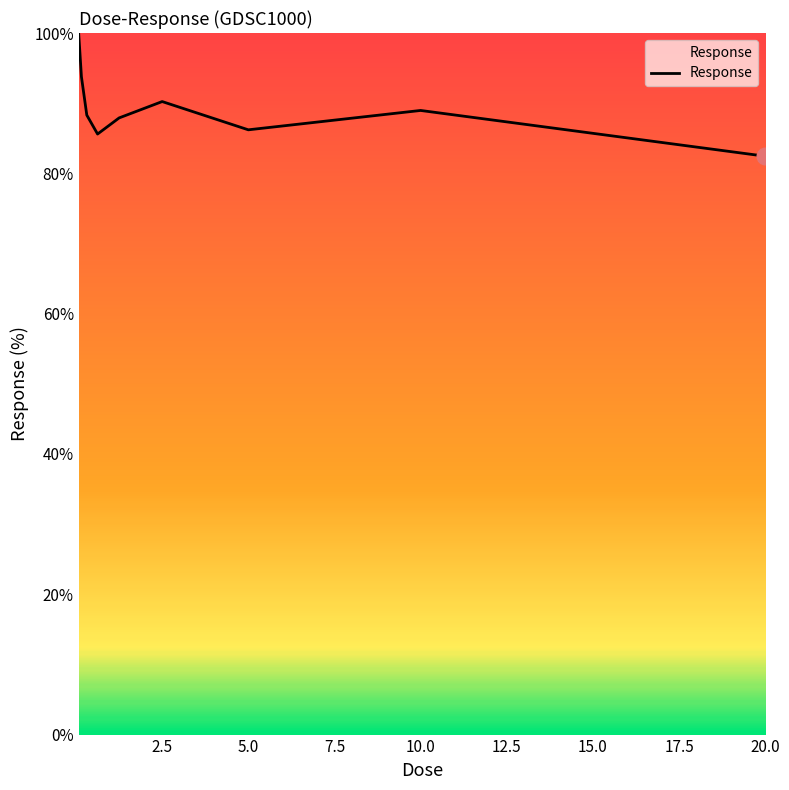

What is the smallest value displayed?

82.4